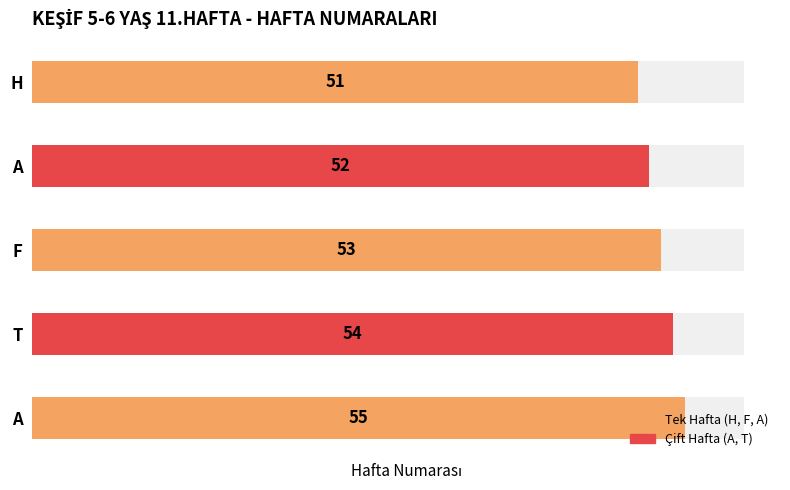

List the labels in order of value, largest first.

A, T, F, A, H